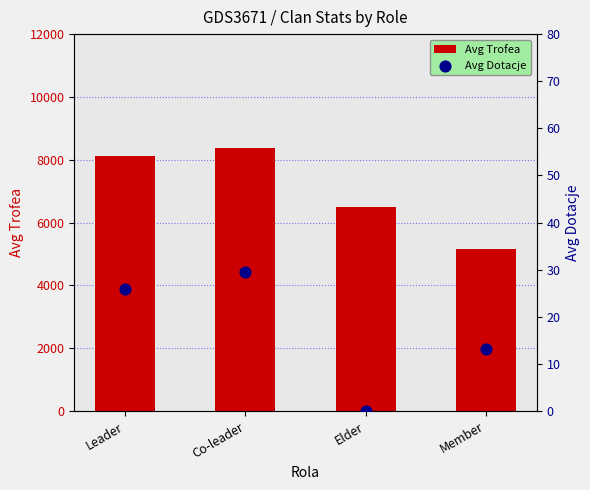

What are all the series names shown in the legend?

Avg Trofea, Avg Dotacje